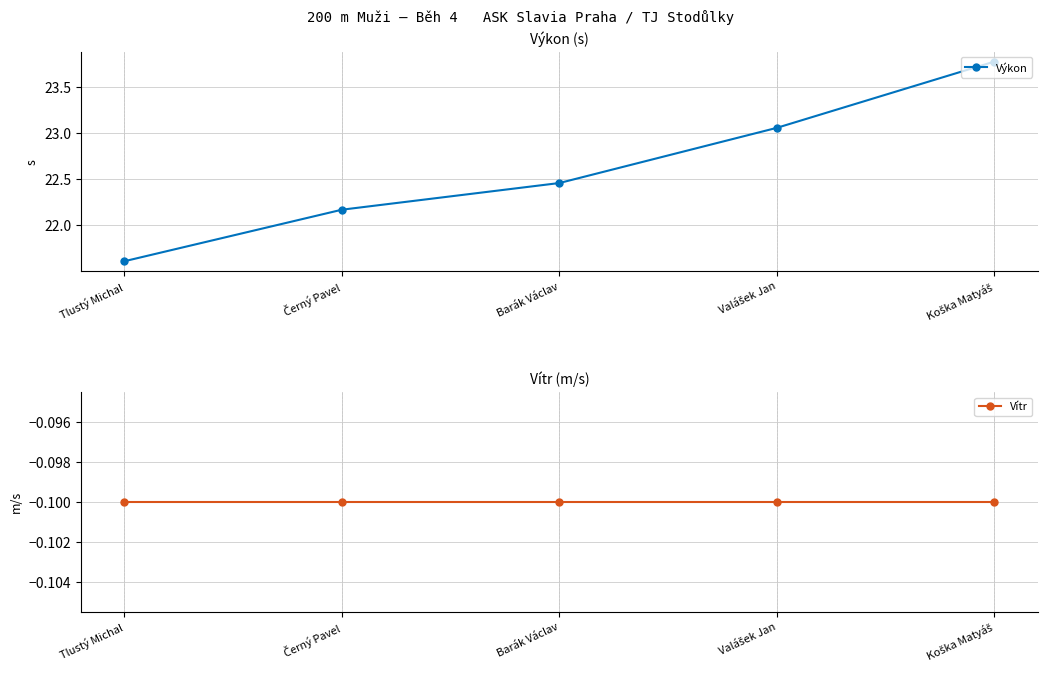

What is the label of the 1st point from the left?

Tlustý Michal